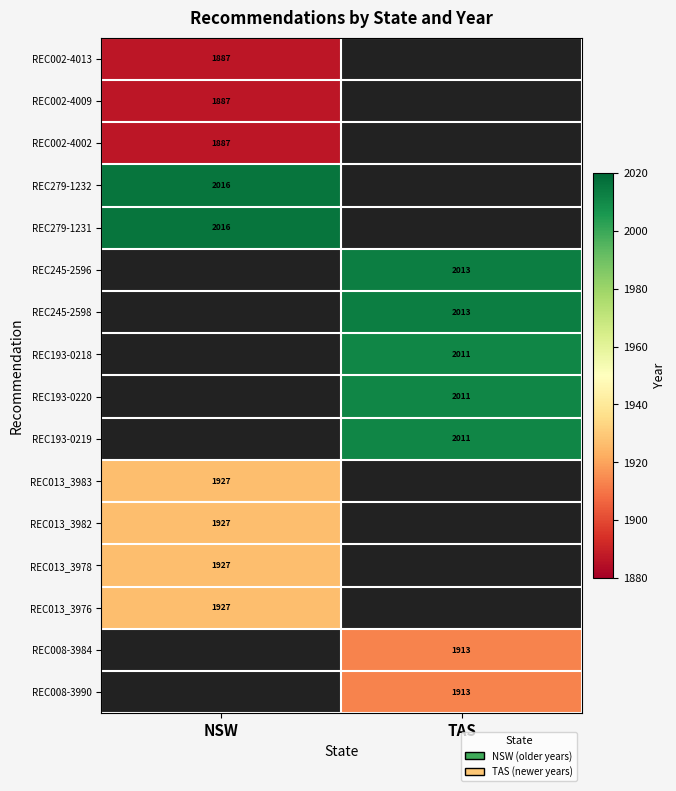

Which has a higher value, NSW or TAS?

TAS